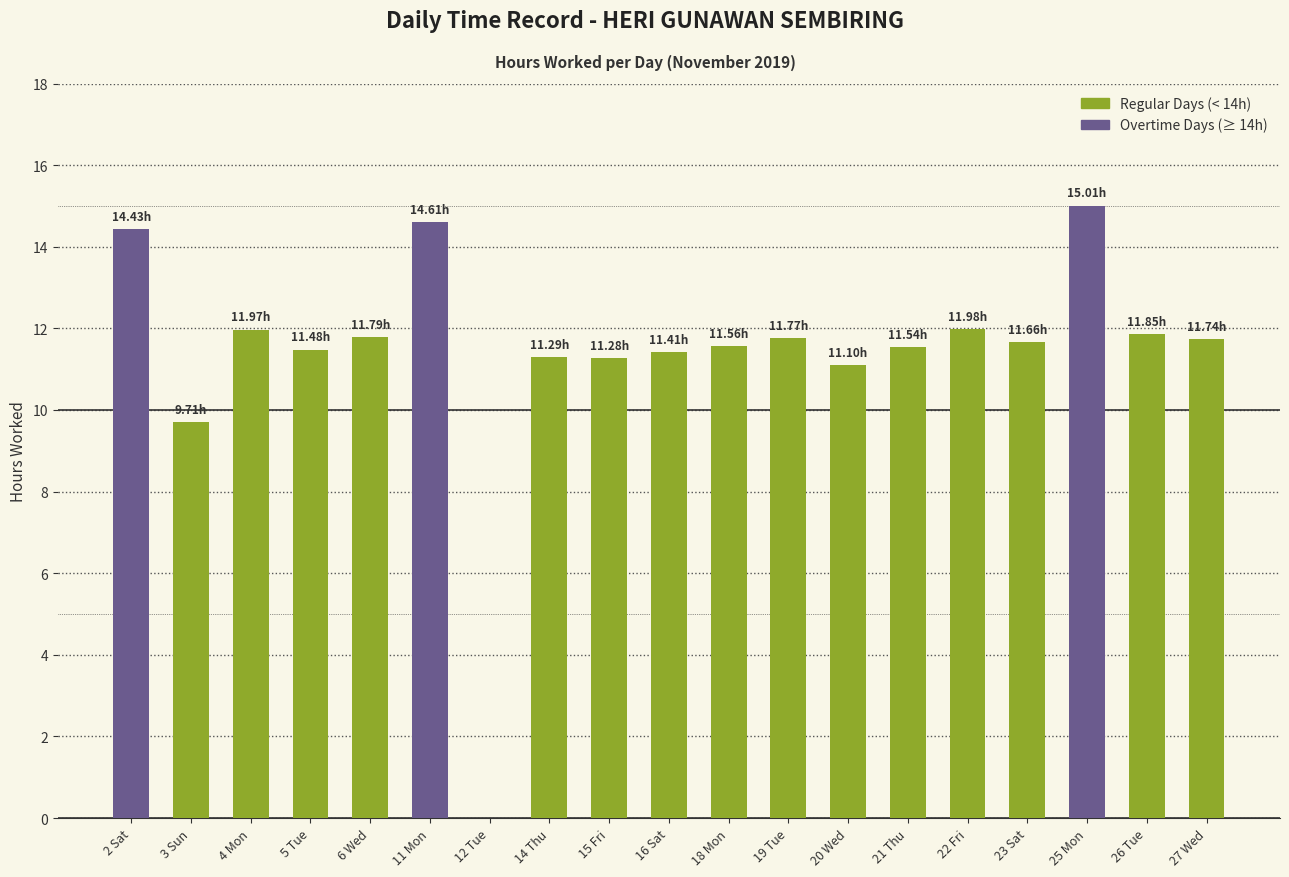

How many values exceed 11?

17